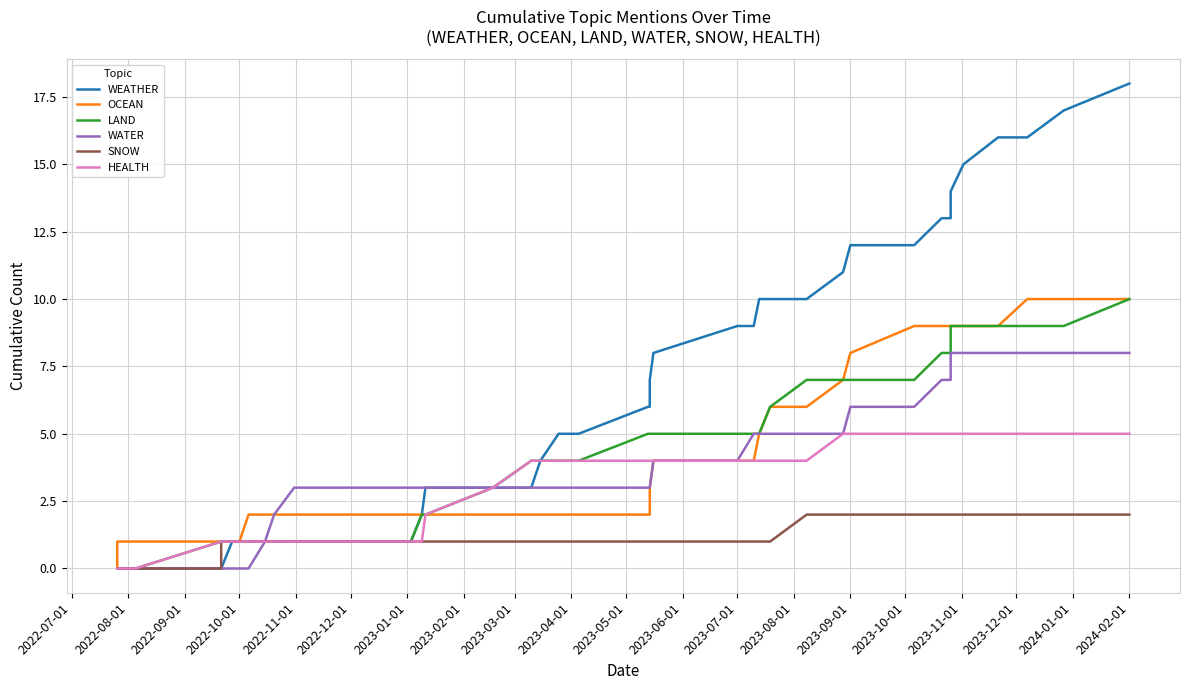

Is it true that OCEAN equals 1 at 2023-06-01?

False